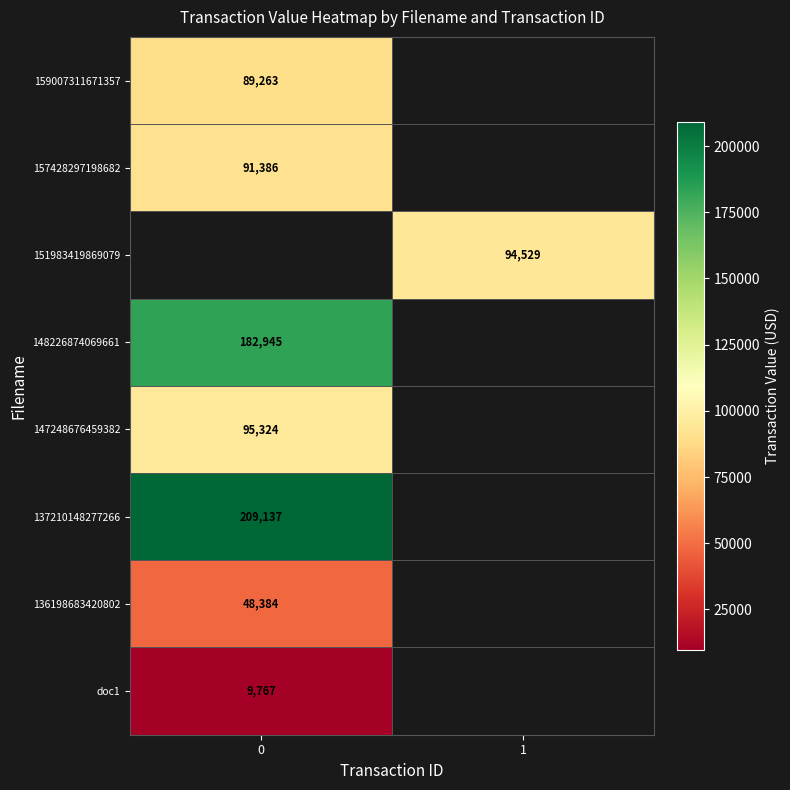

The 136198683420802 series shows 66495 at 0. True or false?

False